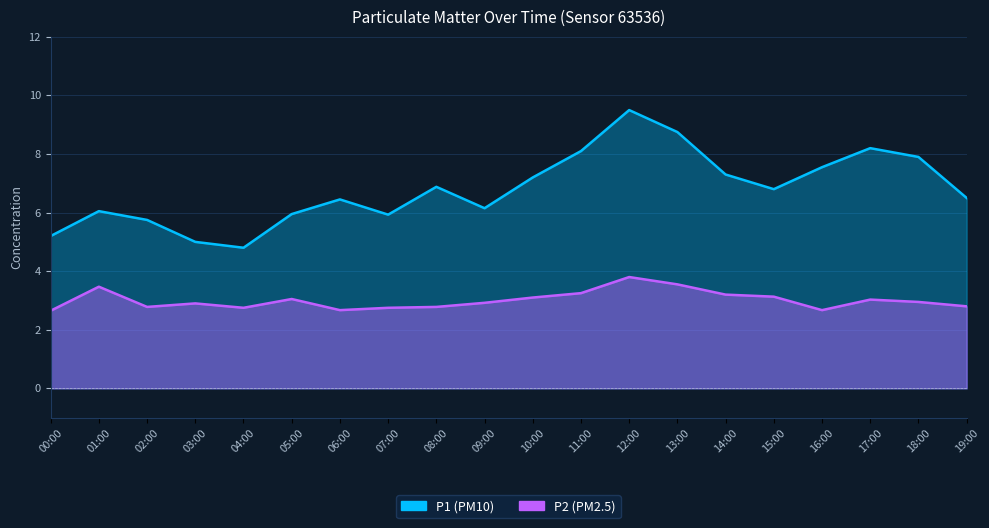

True or false: P1 has a value of 10.6 at 07:00.

False